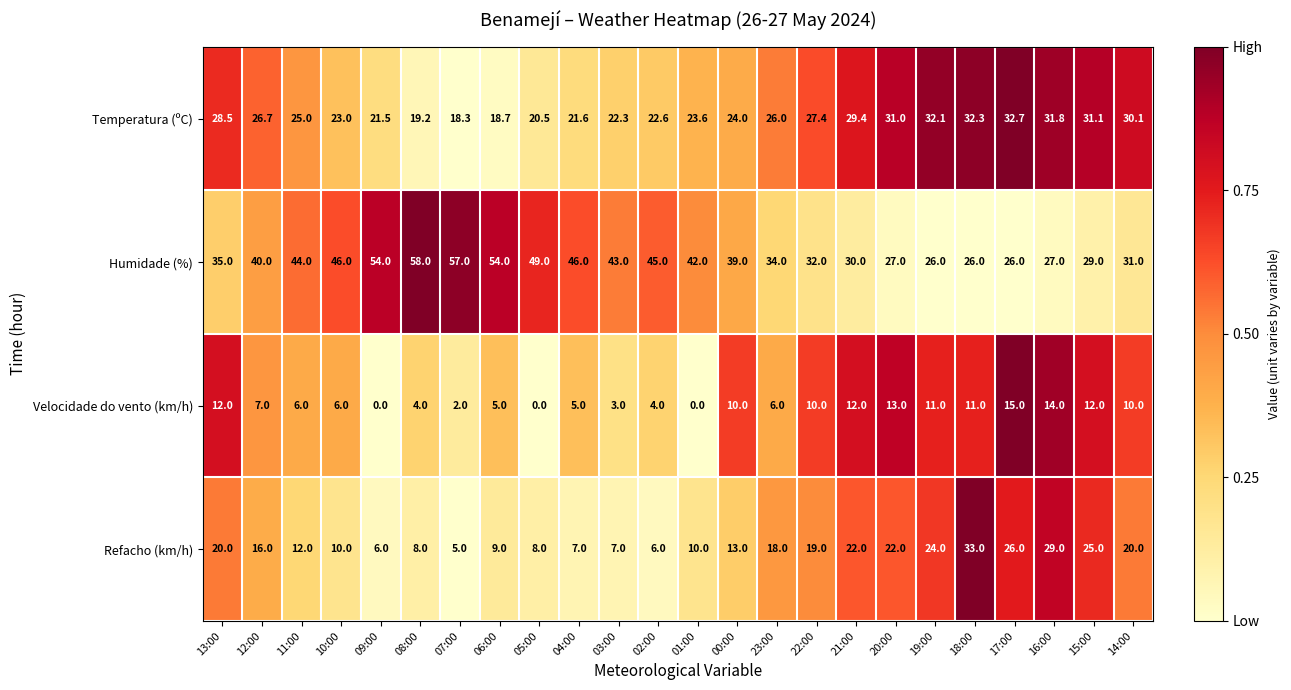

How many series are shown in this chart?

4